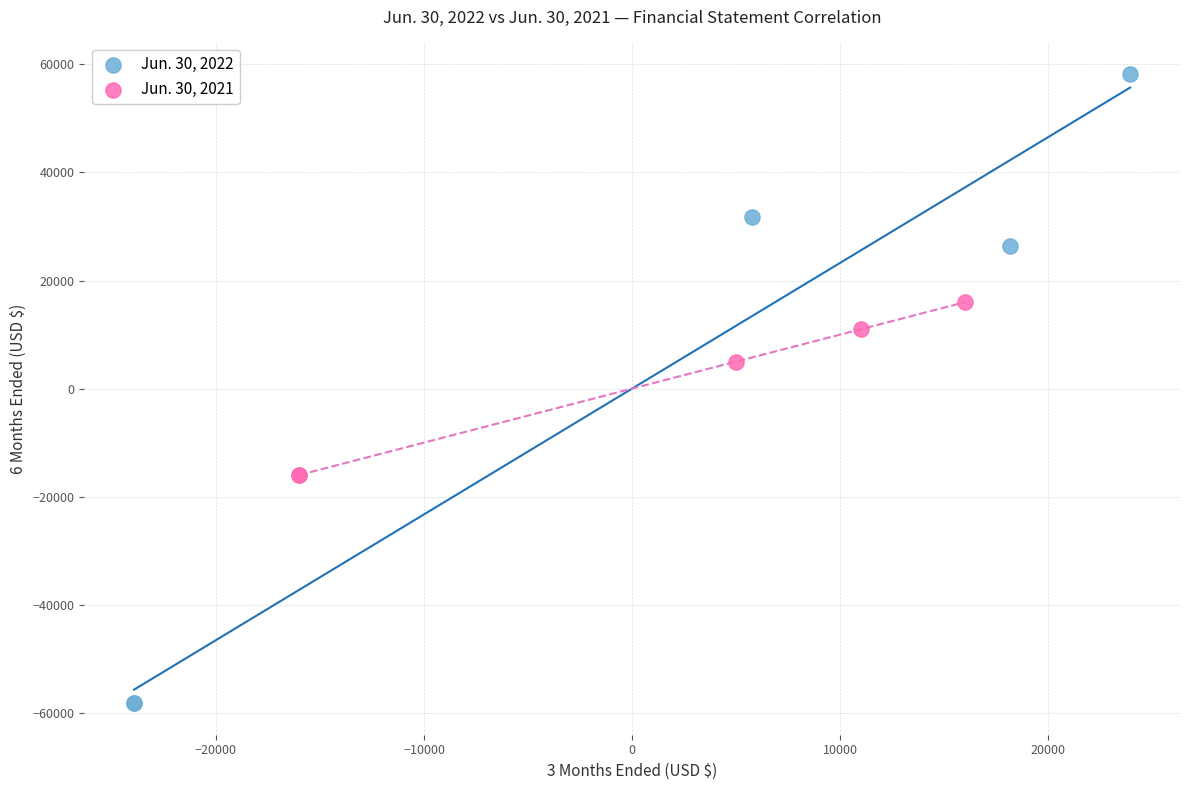

What are all the series names shown in the legend?

Jun. 30, 2022, Jun. 30, 2021